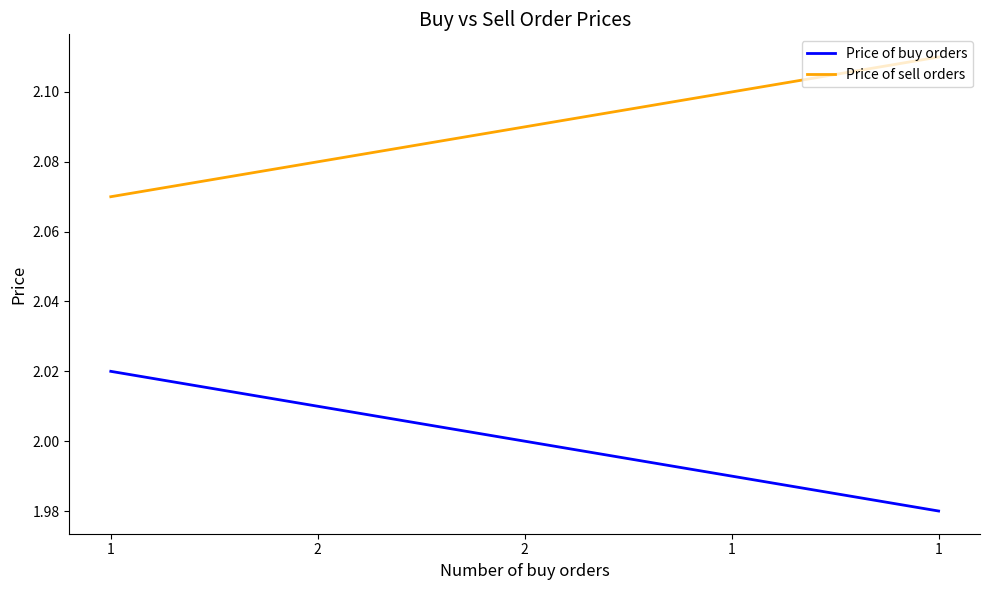

What are all the series names shown in the legend?

Price of buy orders, Price of sell orders